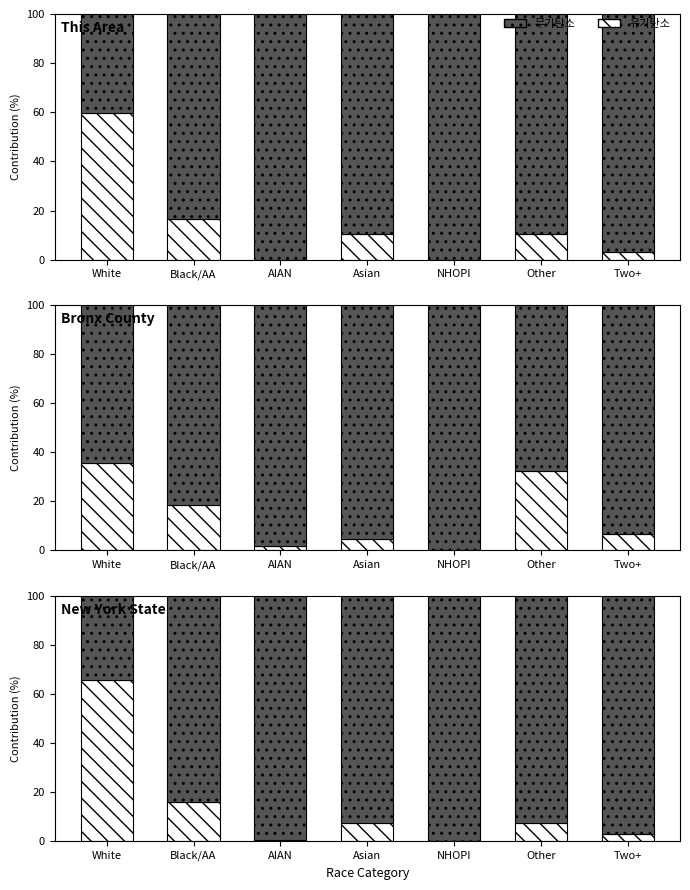

What is the difference between the maximum and minimum values in the 유기탄소 series?

65.7